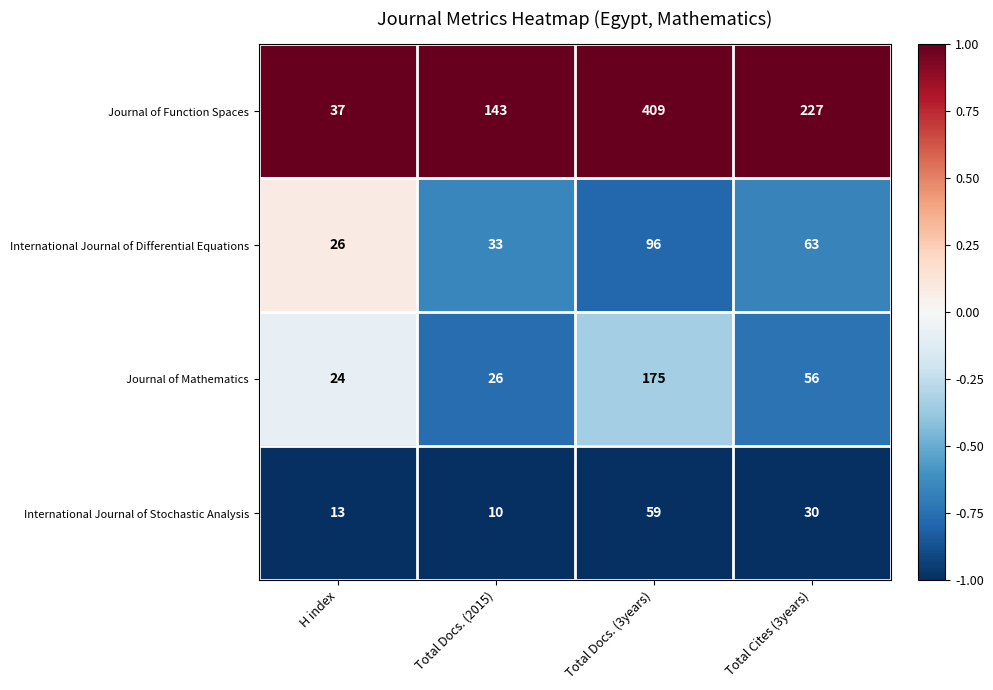

At which category does the chart reach its minimum across all series?

Total Docs. (2015)